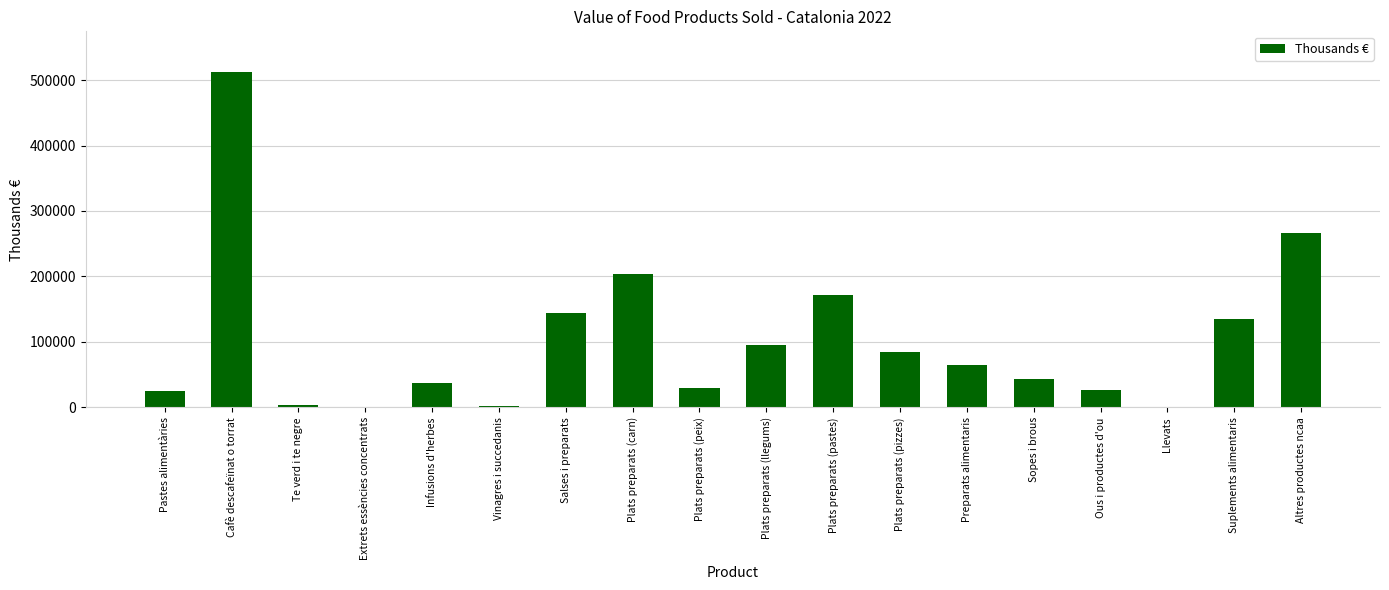

What is the sum of the values at Plats preparats (pastes) and Ous i productes d'ou?

198961